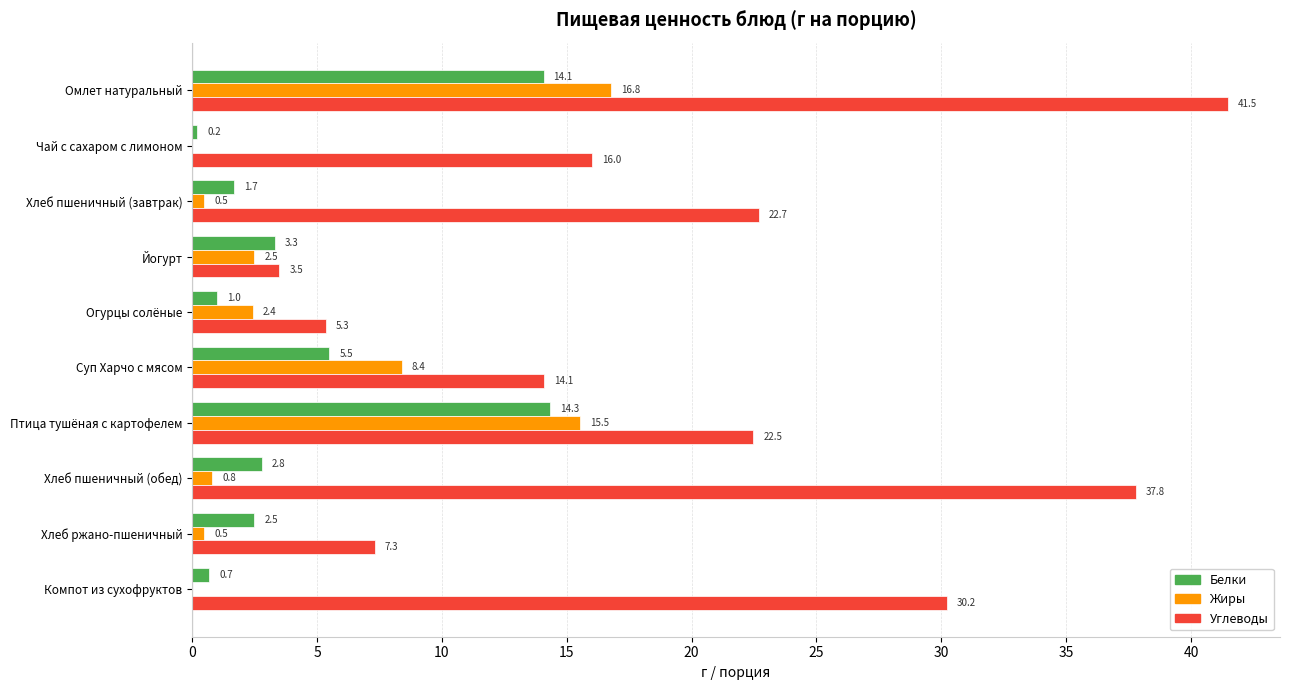

What is the sum of the Жиры values at Йогурт and Компот из сухофруктов?

2.5